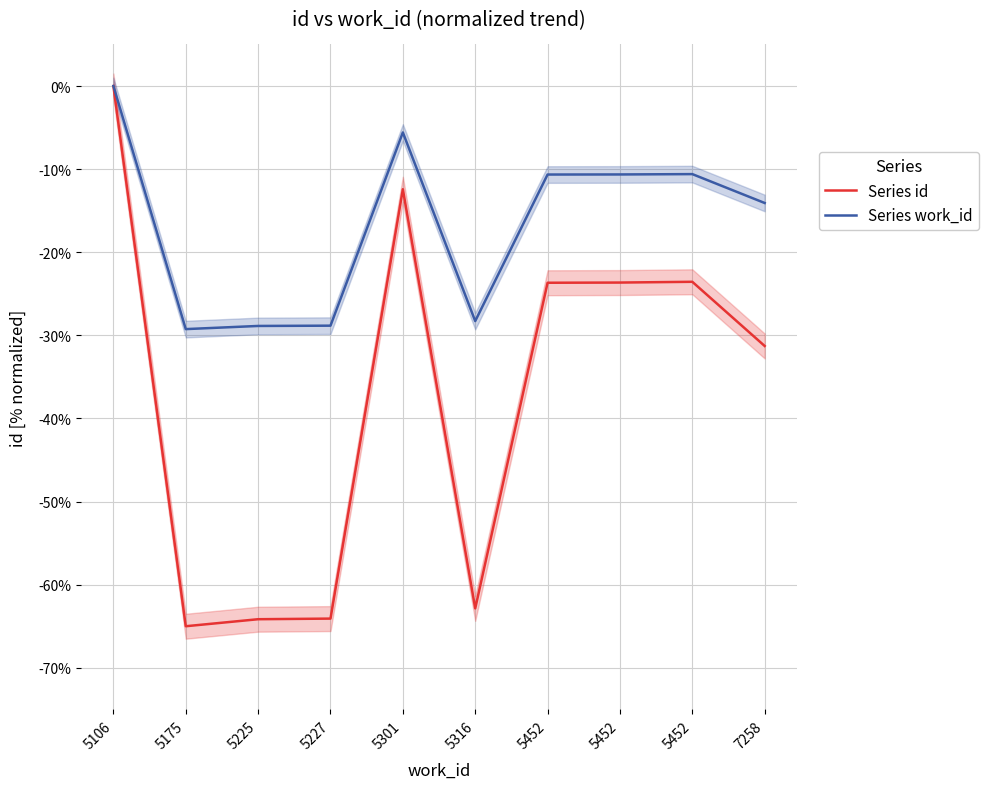

How many interior local peaks does the Series id series have?

2